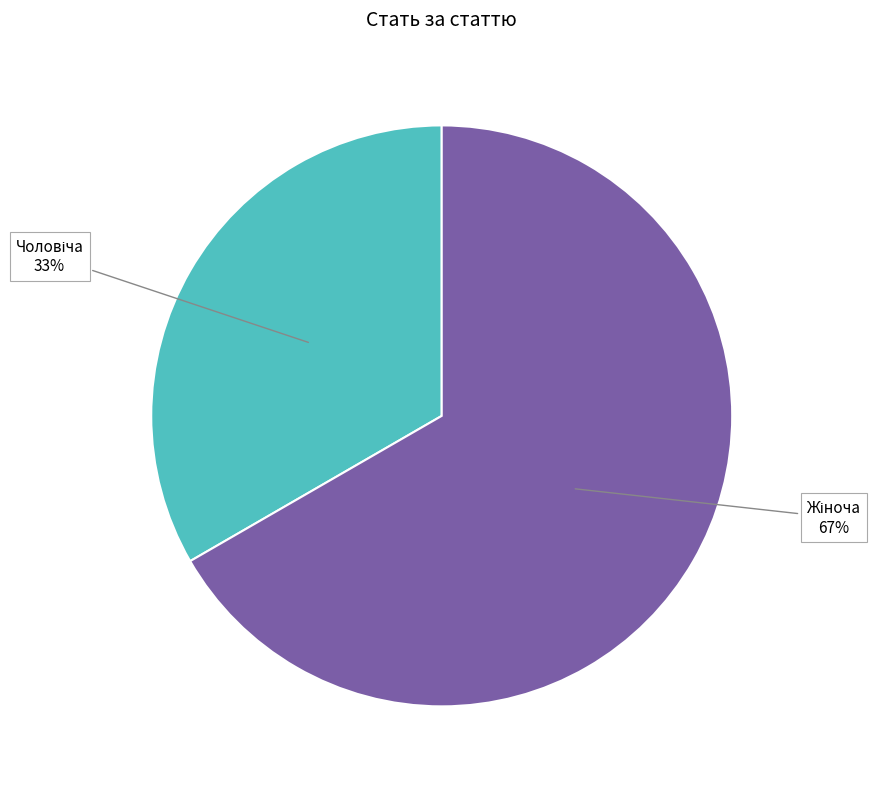

Count the number of slices in the pie.

2